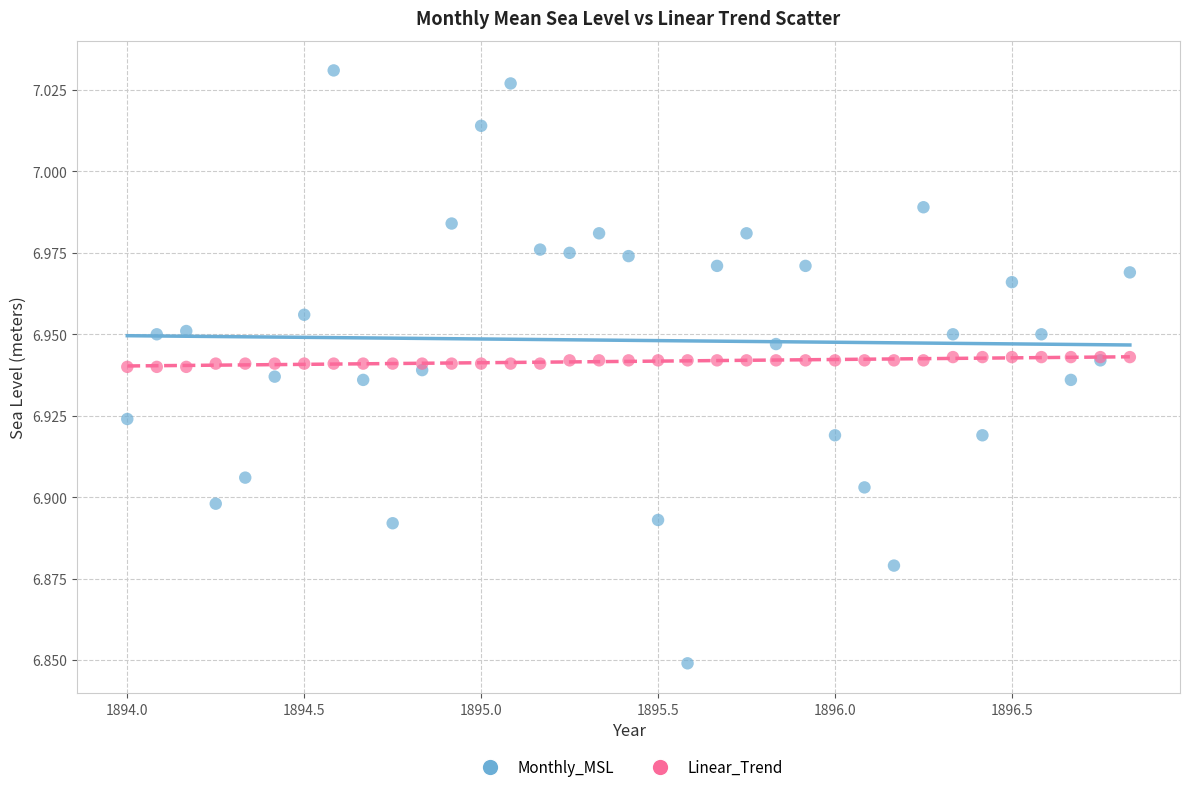

Which series contains the lowest Y value?

Monthly_MSL